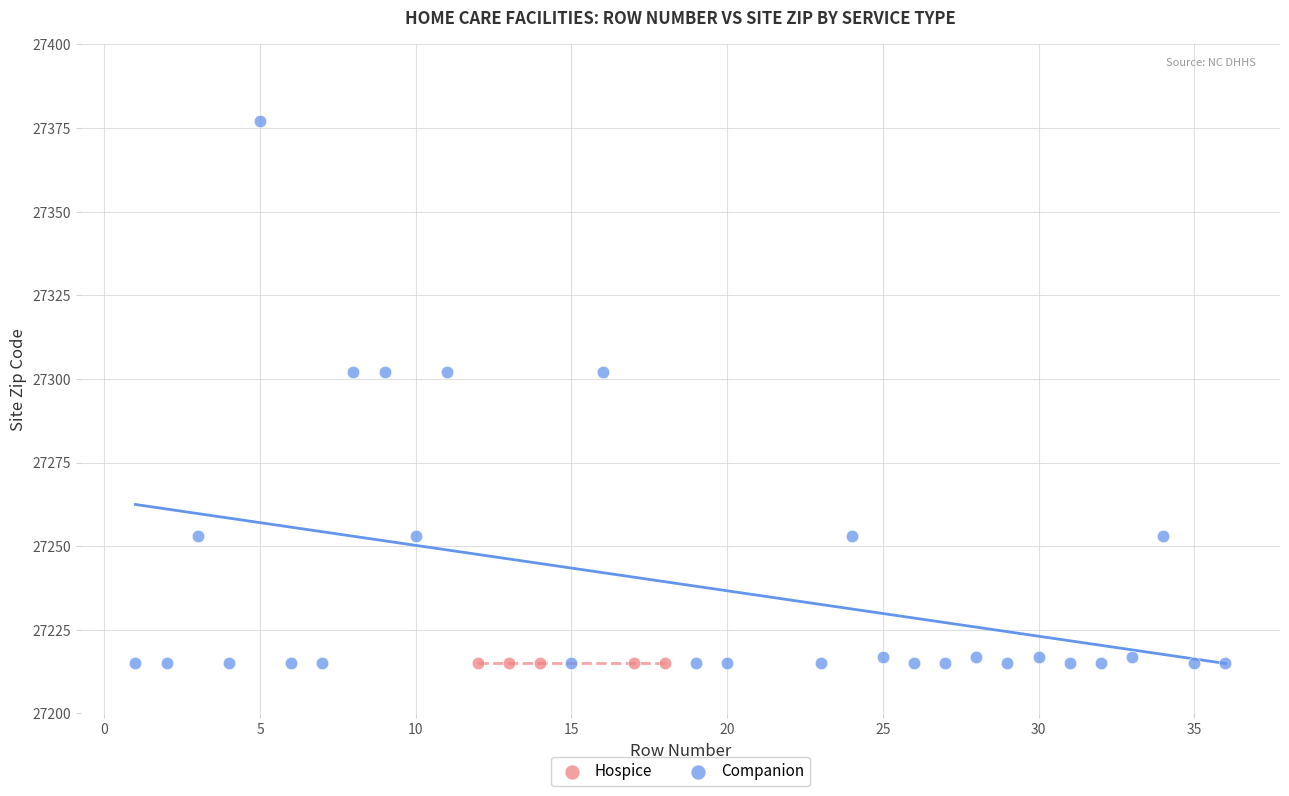

Which series contains the highest Y value?

Companion